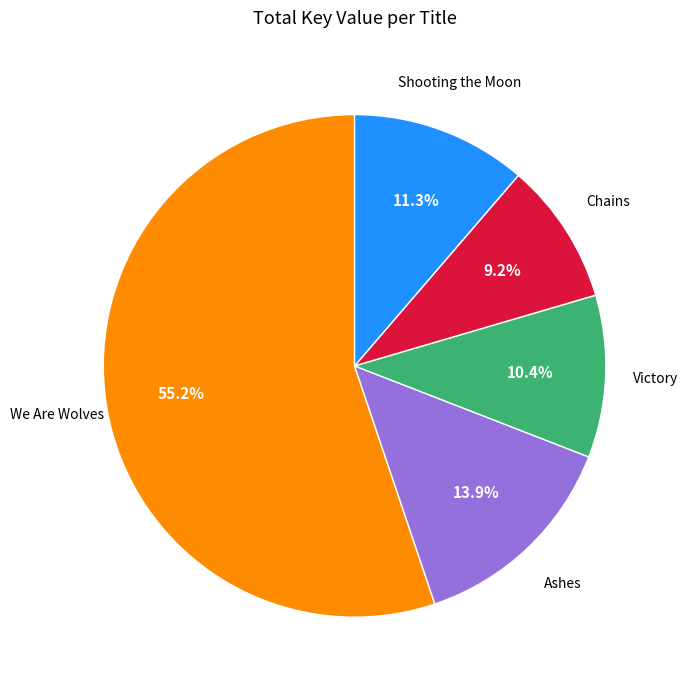

Is there any slice that represents more than half of the pie?

Yes